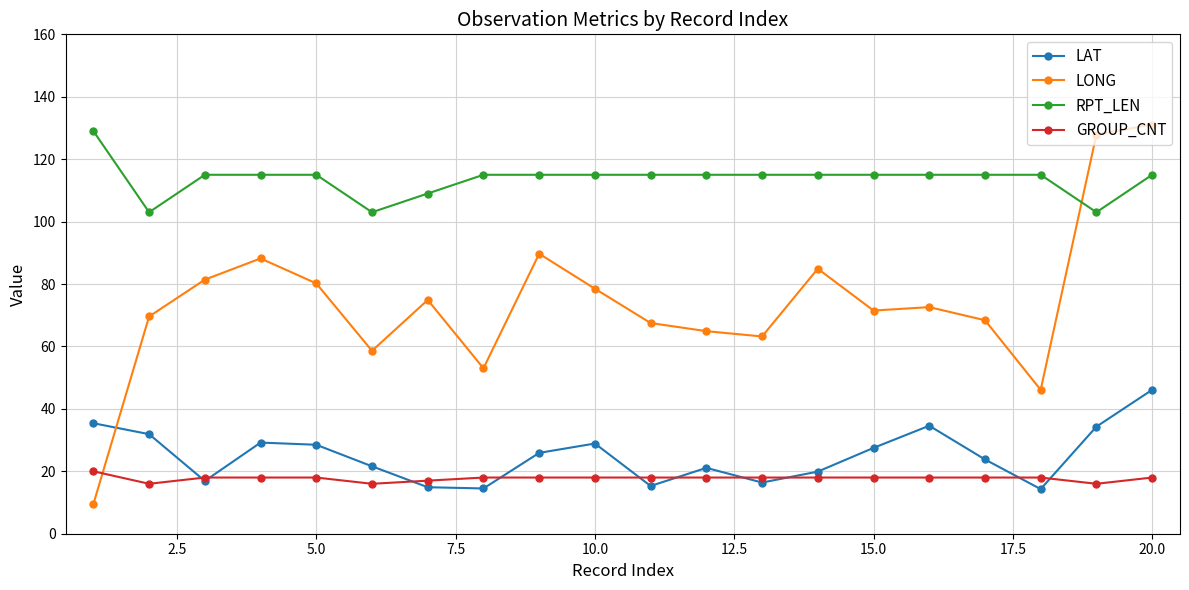

In LAT, how many points are higher than both neighbors (excluding endpoints)?

4